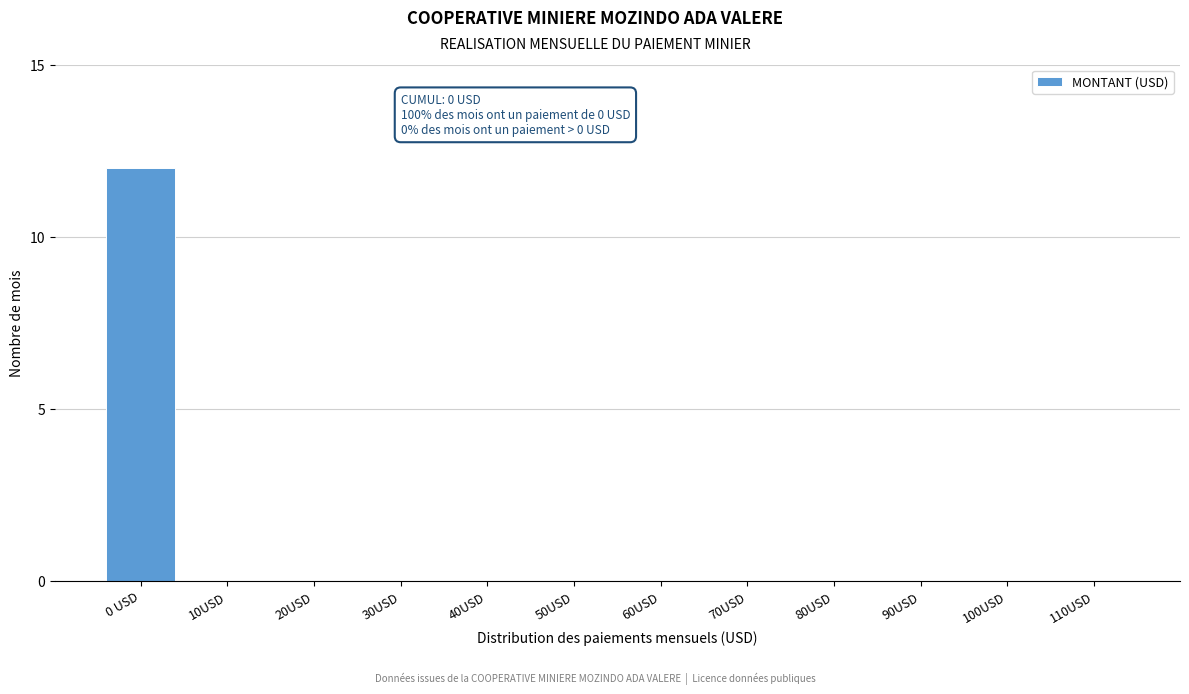

Reading left to right, what are all the values shown in this chart?

0 USD=12	10USD=0	20USD=0	30USD=0	40USD=0	50USD=0	60USD=0	70USD=0	80USD=0	90USD=0	100USD=0	110USD=0